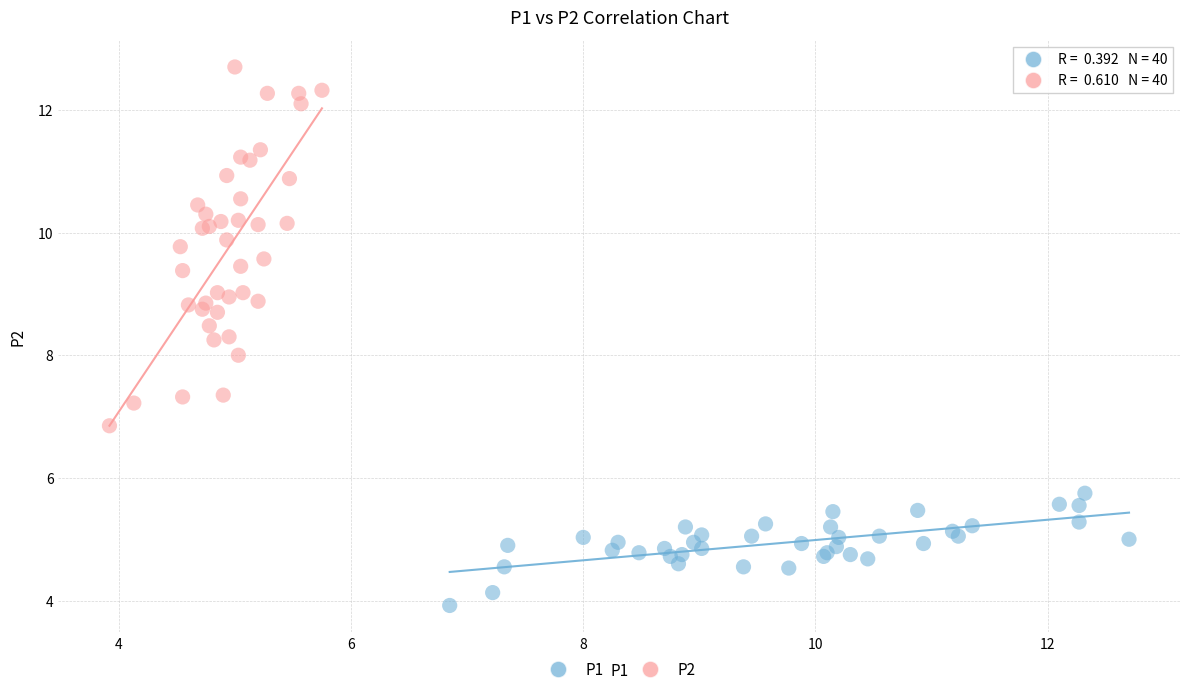

What are all the series names shown in the legend?

P1, P2